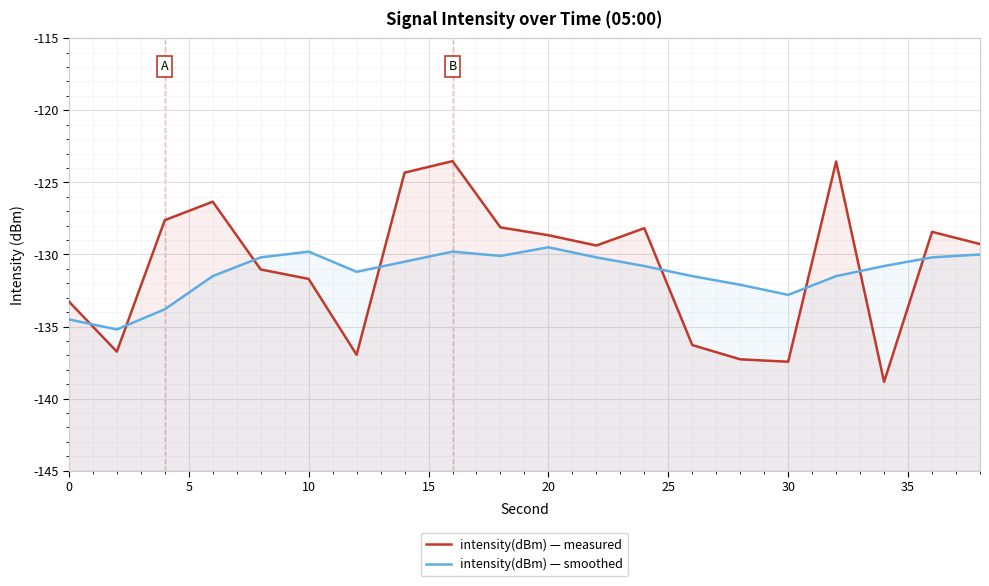

Which series has the widest spread of values?

intensity(dBm) — measured